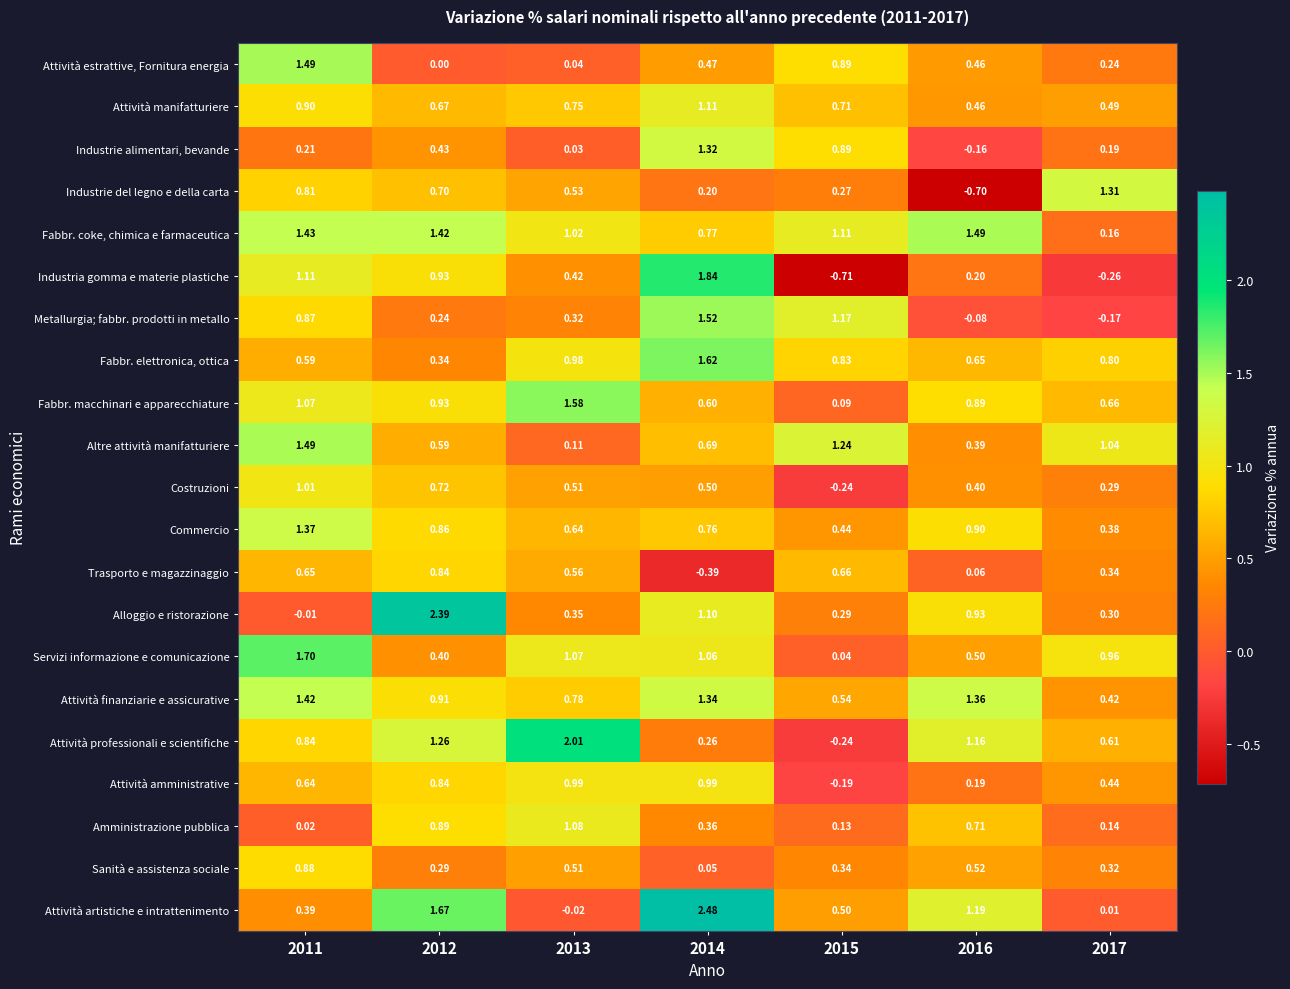

Which series changed the most between 2011 and 2017?

Industria gomma e materie plastiche